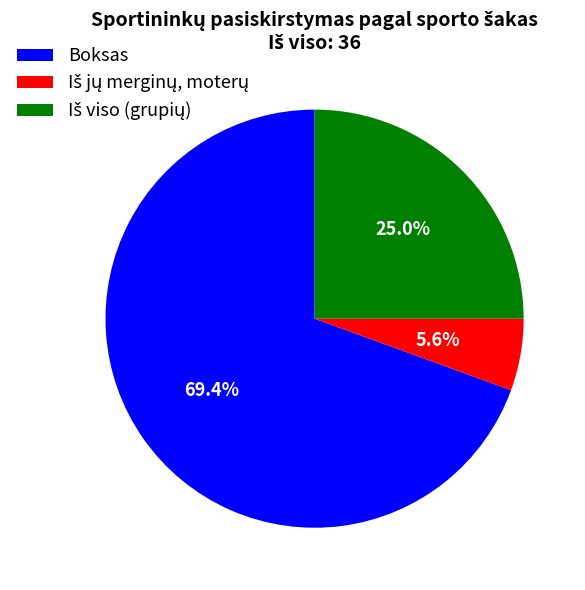

How many slices are in this pie chart?

3